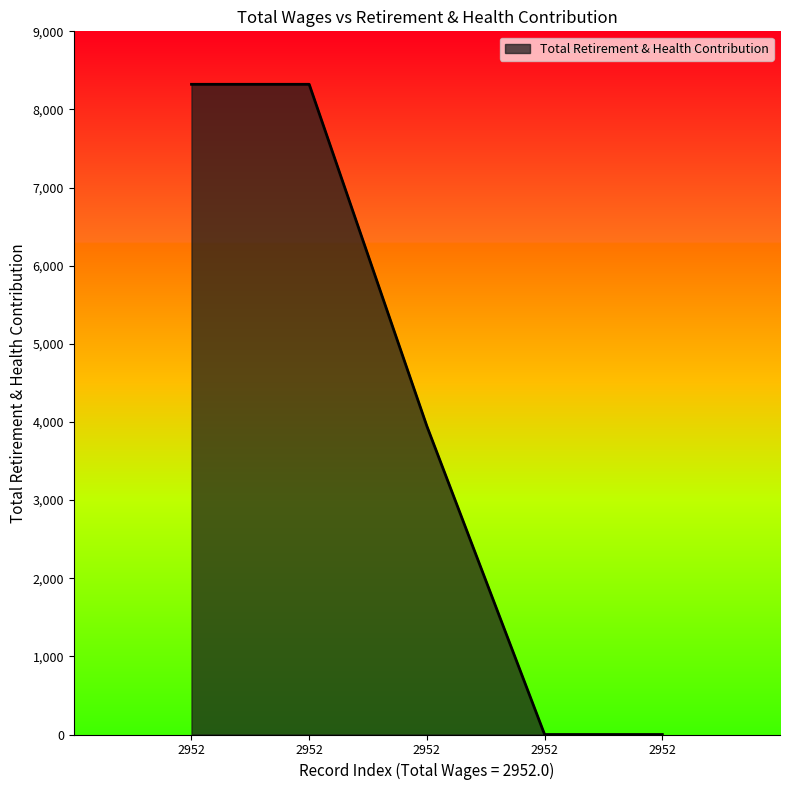

Reading left to right, transcribe all the data shown in this chart.

8322	8322	3946	0	0